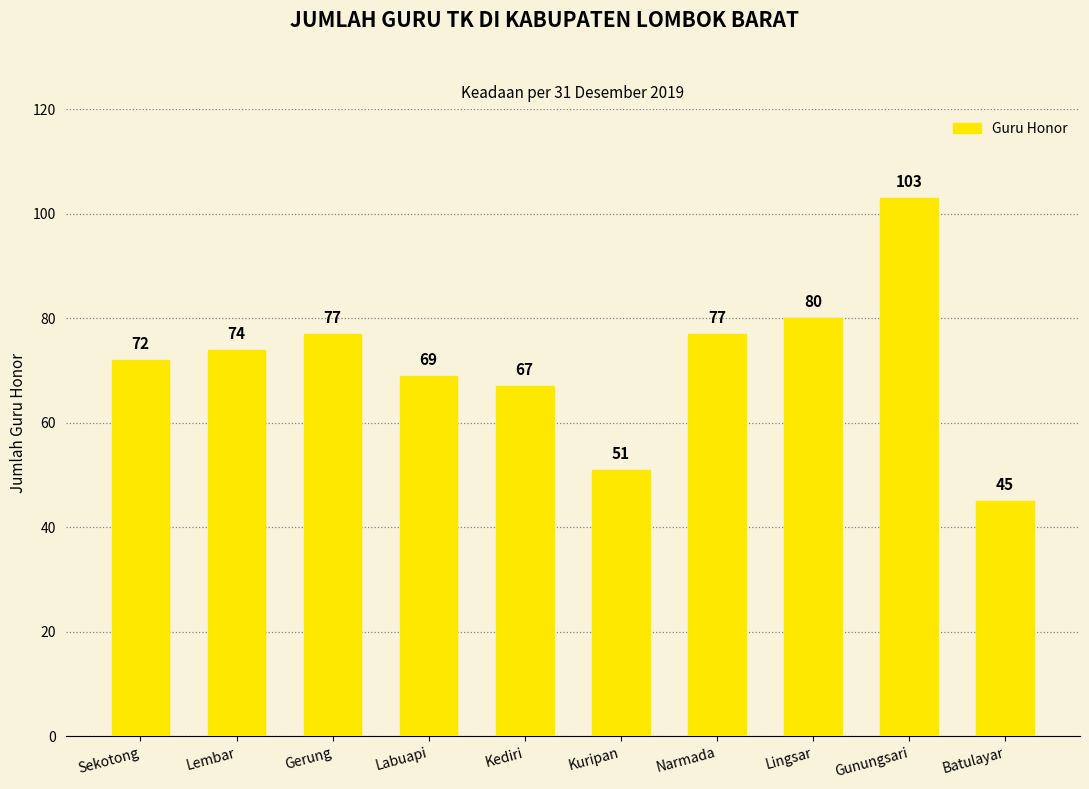

How many data points does each series have?

10